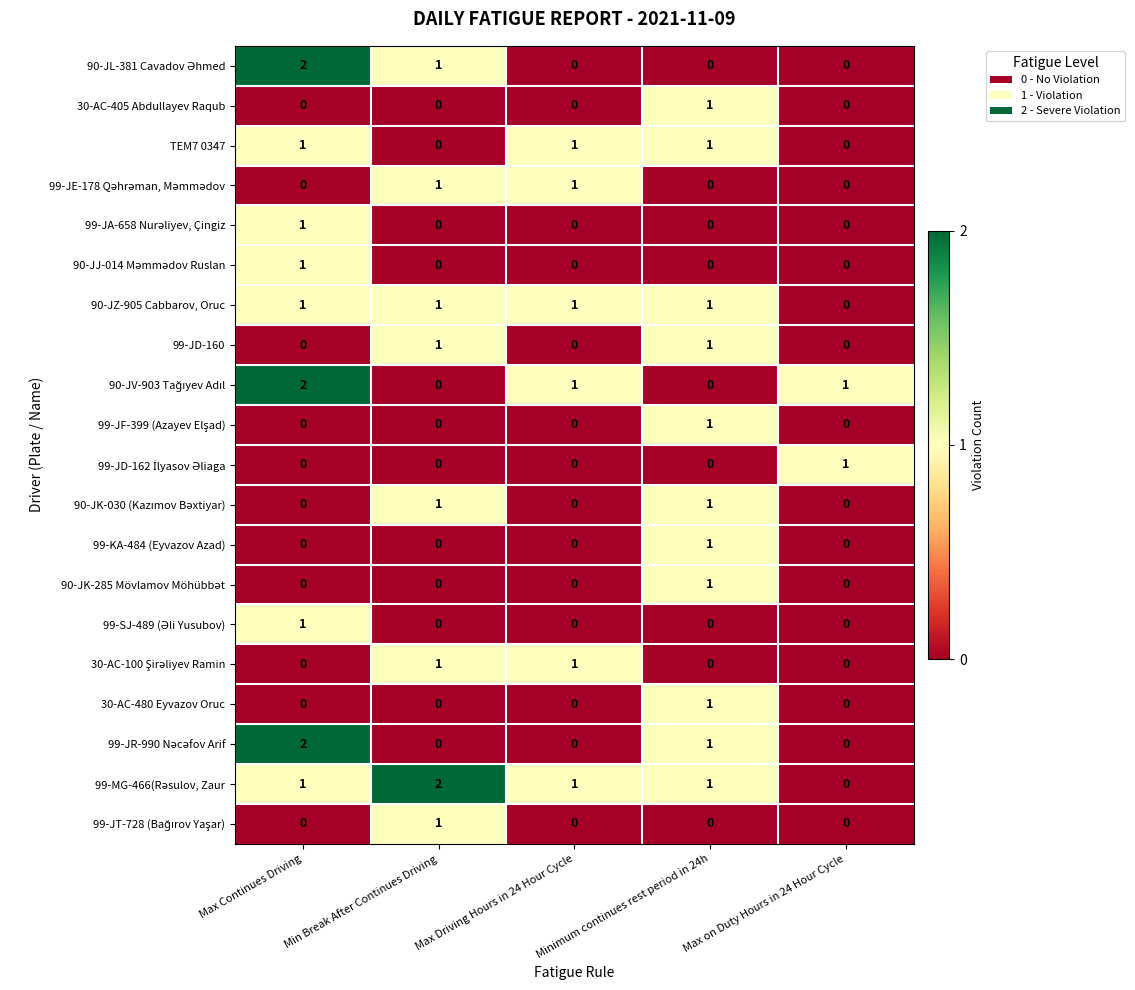

At which category is the sum across all series the highest?

Max Continues Driving